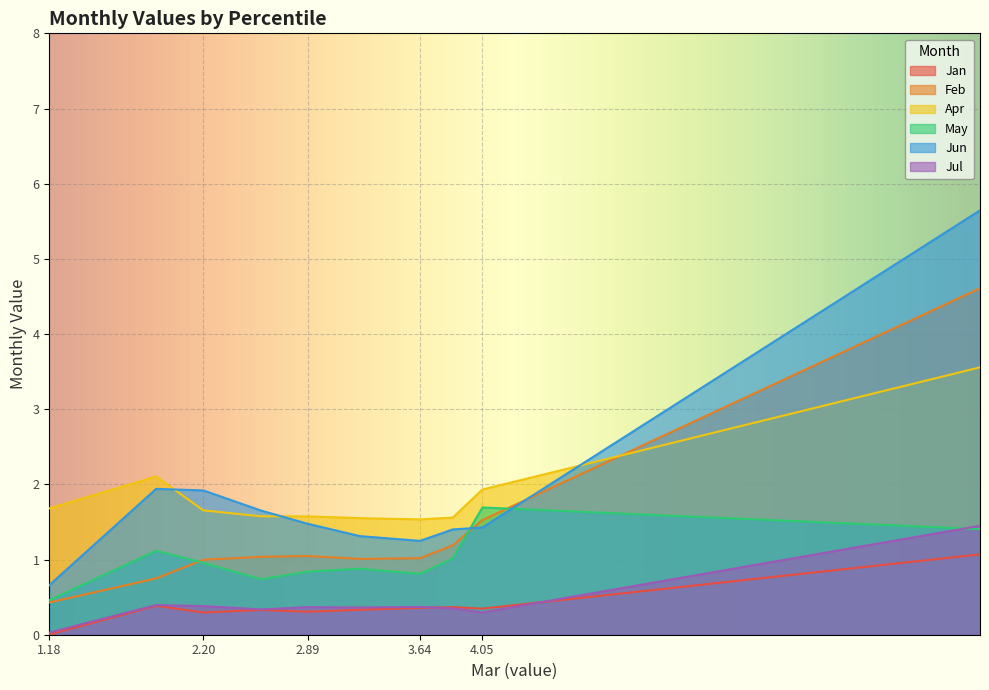

What are all the series names shown in the legend?

Jan, Feb, Apr, May, Jun, Jul